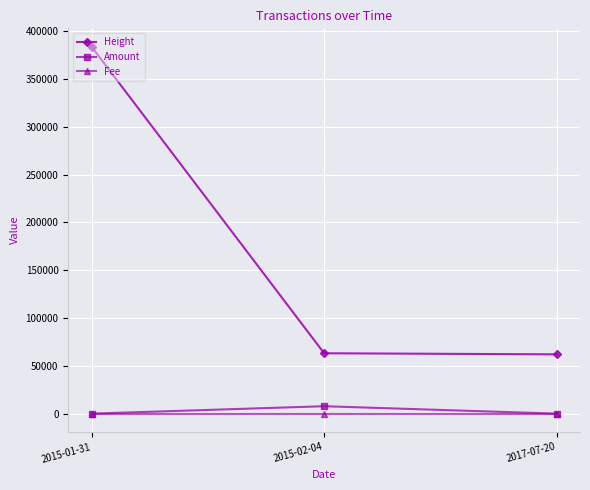

How many lines are shown in the chart?

3